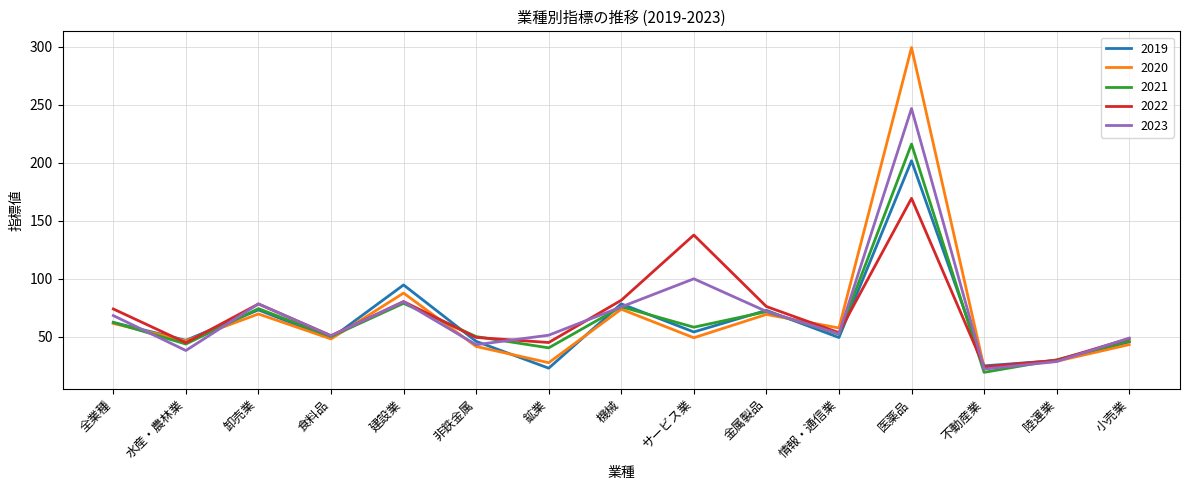

List the series in order of their peak value, lowest first.

2022, 2019, 2021, 2023, 2020